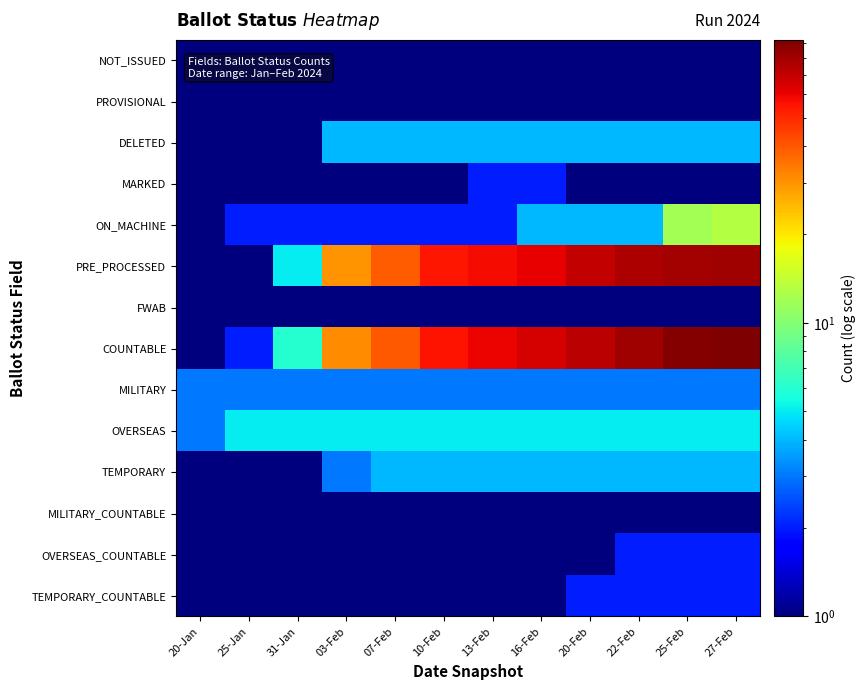

At which category is the sum across all series the highest?

27-Feb